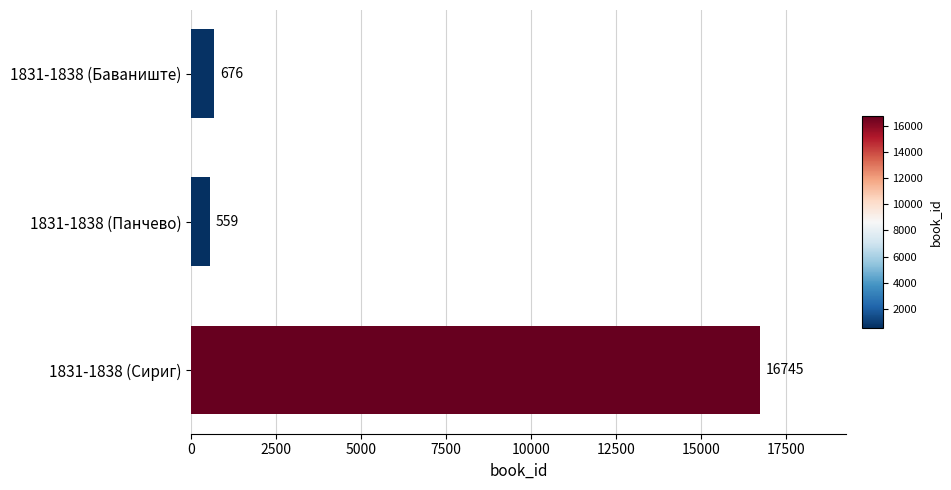

What is the maximum value shown in the chart?

16745